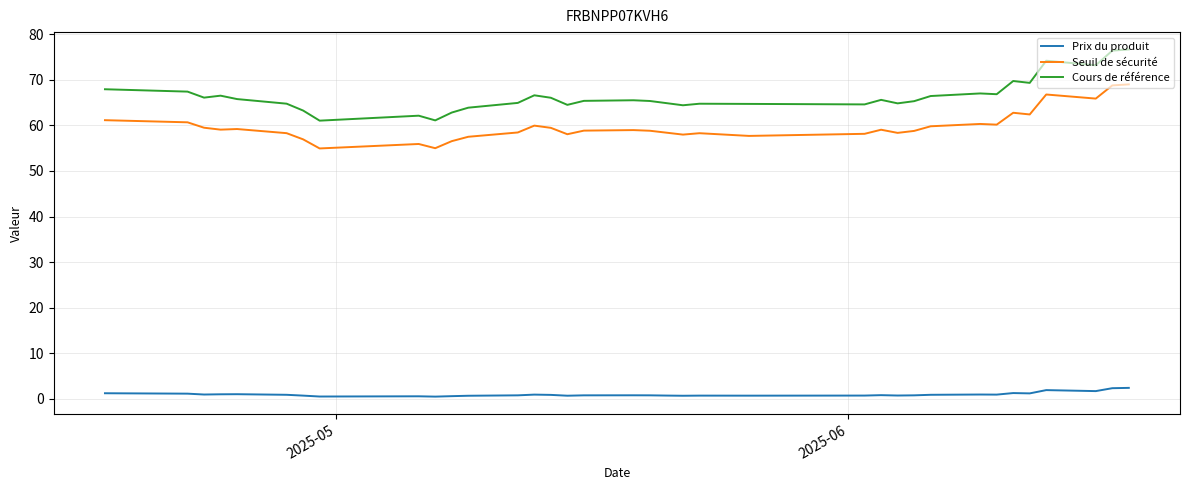

What are all the series names shown in the legend?

Prix du produit, Seuil de sécurité, Cours de référence